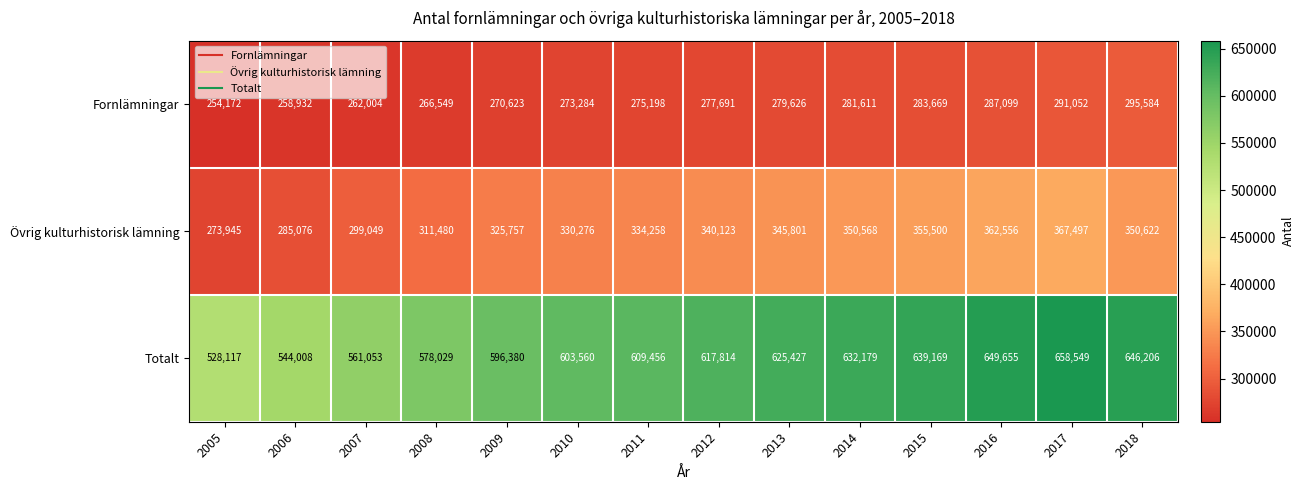

What is the average value of the Totalt series?

606400